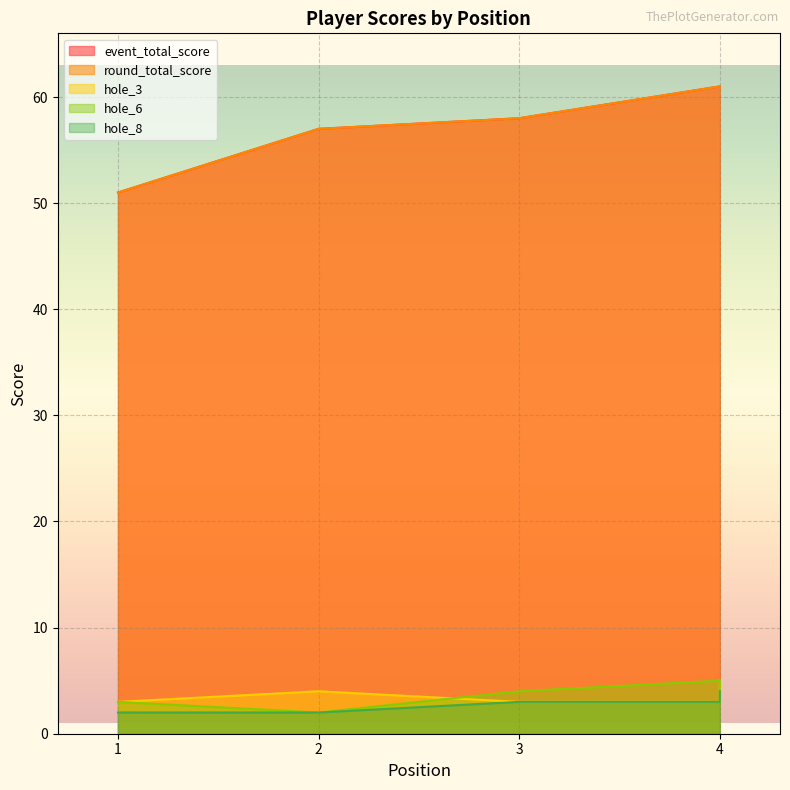

At which category does the chart reach its peak across all series?

4